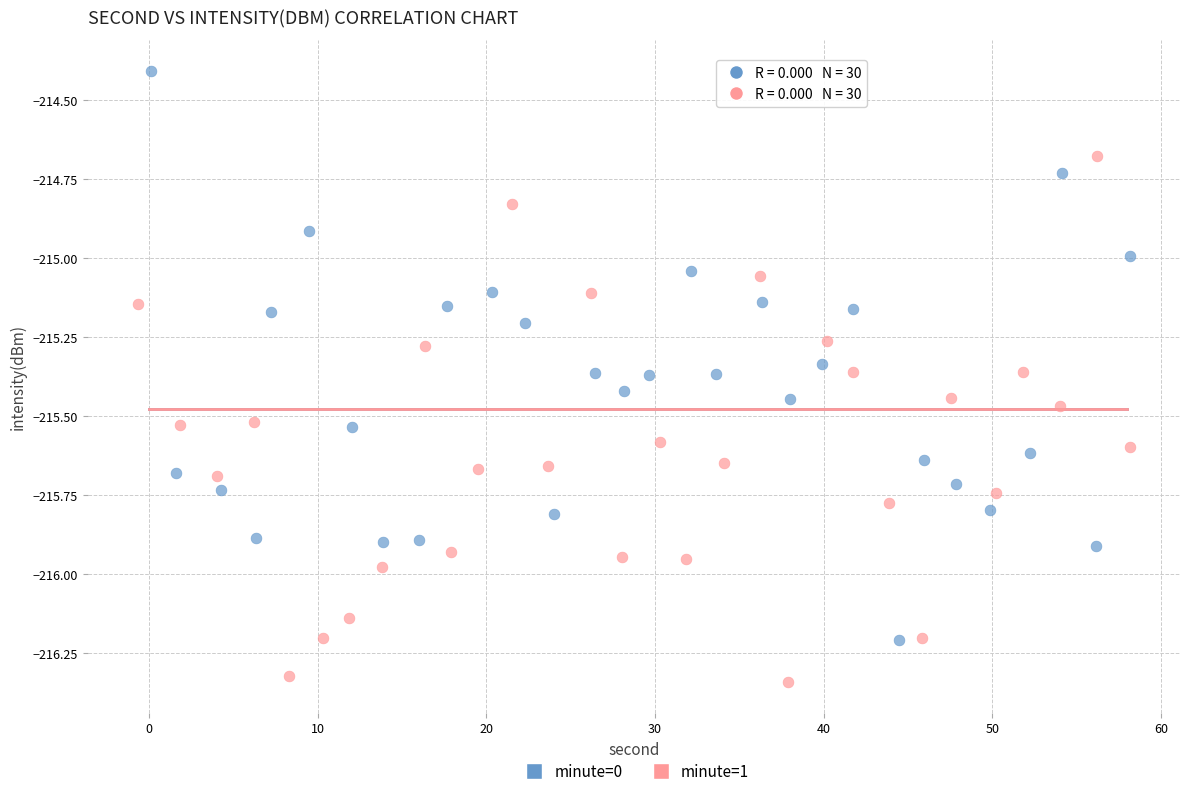

Which series has the largest Y range (max minus min)?

minute=0